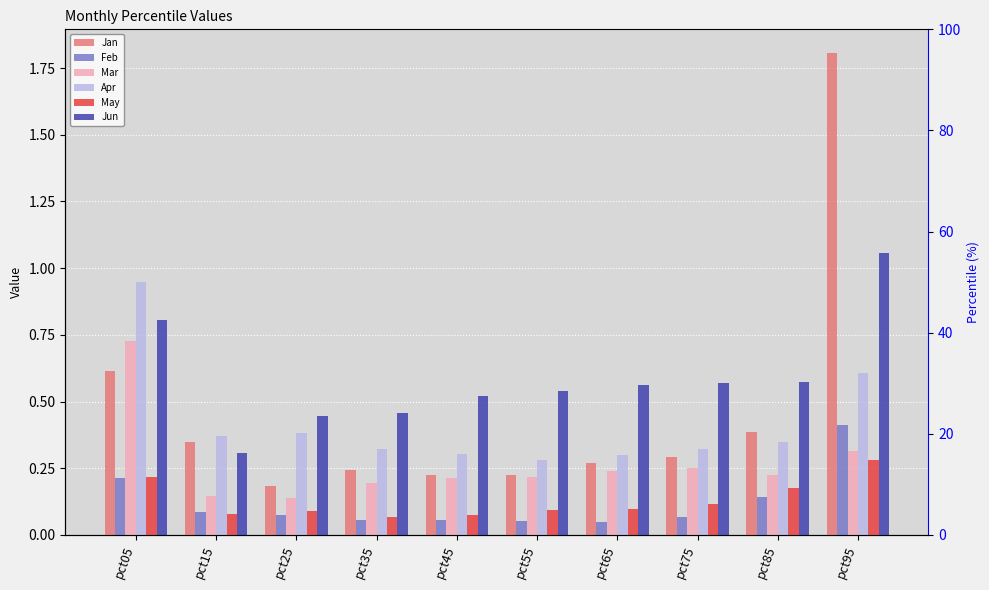

Which category has the highest value in the May series?

pct95